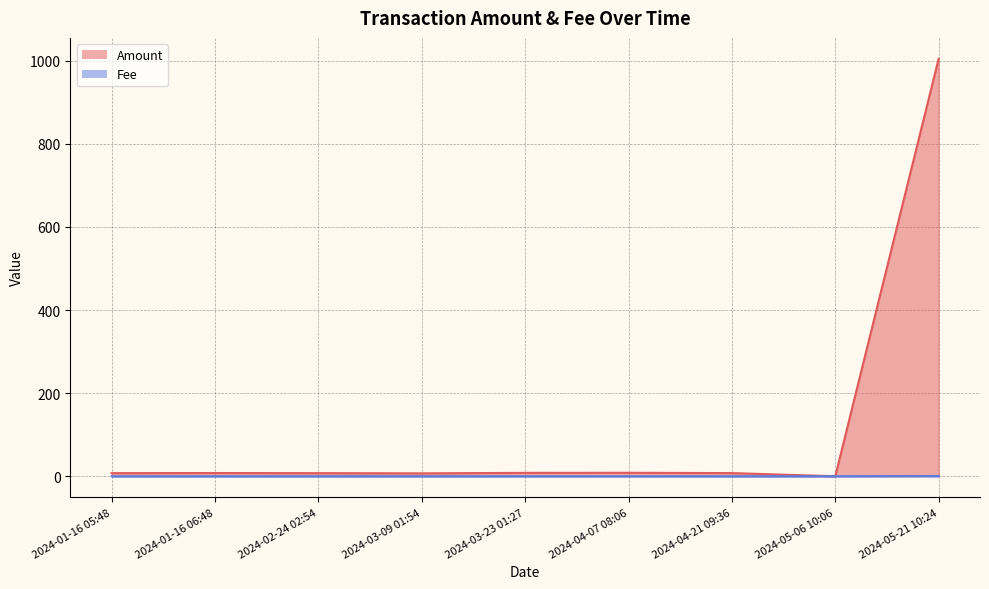

What is the sum of all Fee values?

0.5